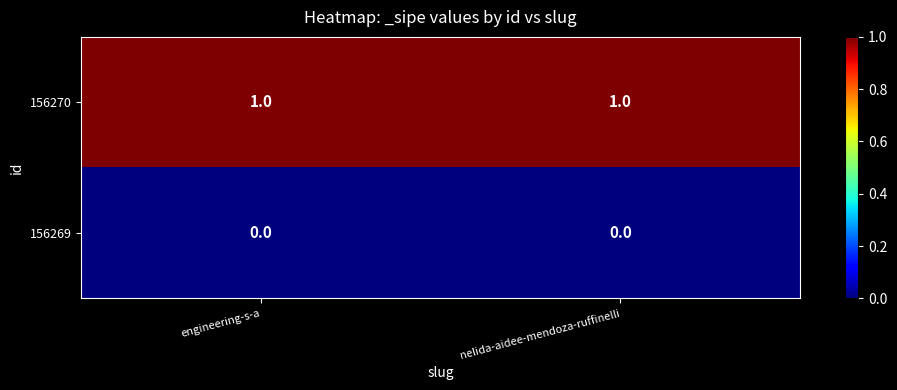

Which series has the largest total across all categories?

156270